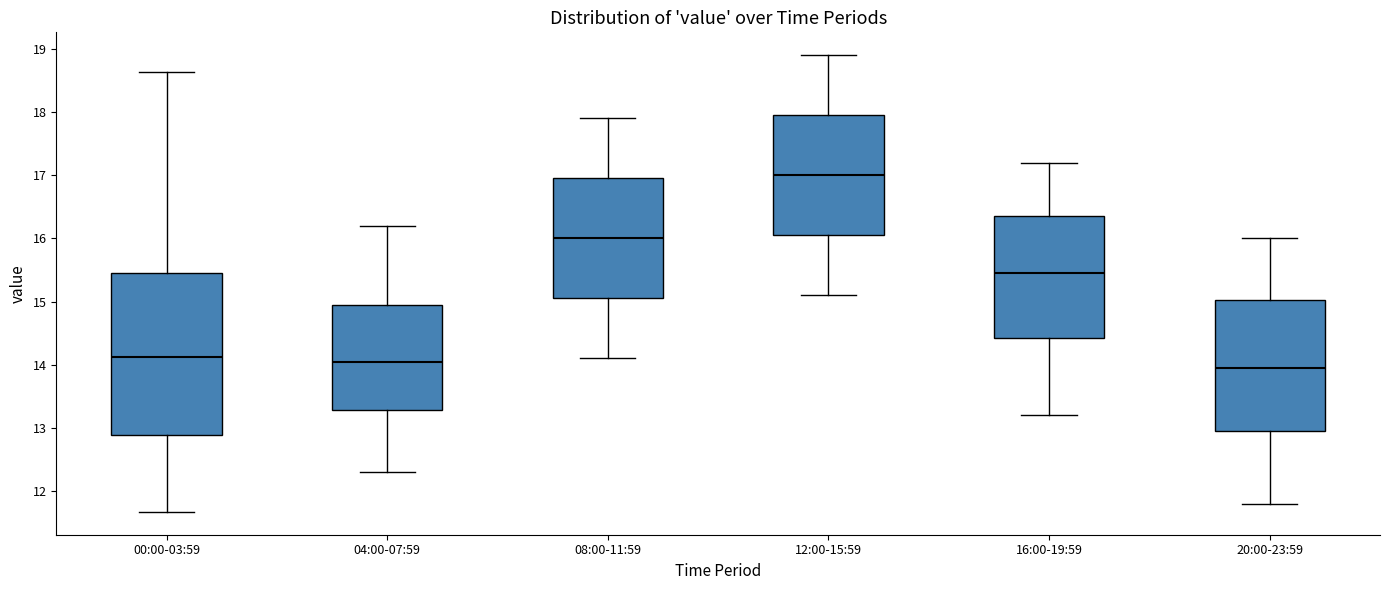

Where is the upper edge of the box for 08:00-11:59 on the y-axis? The values are not printed on the chart, so give them approximately, as read against the axis.

17.0